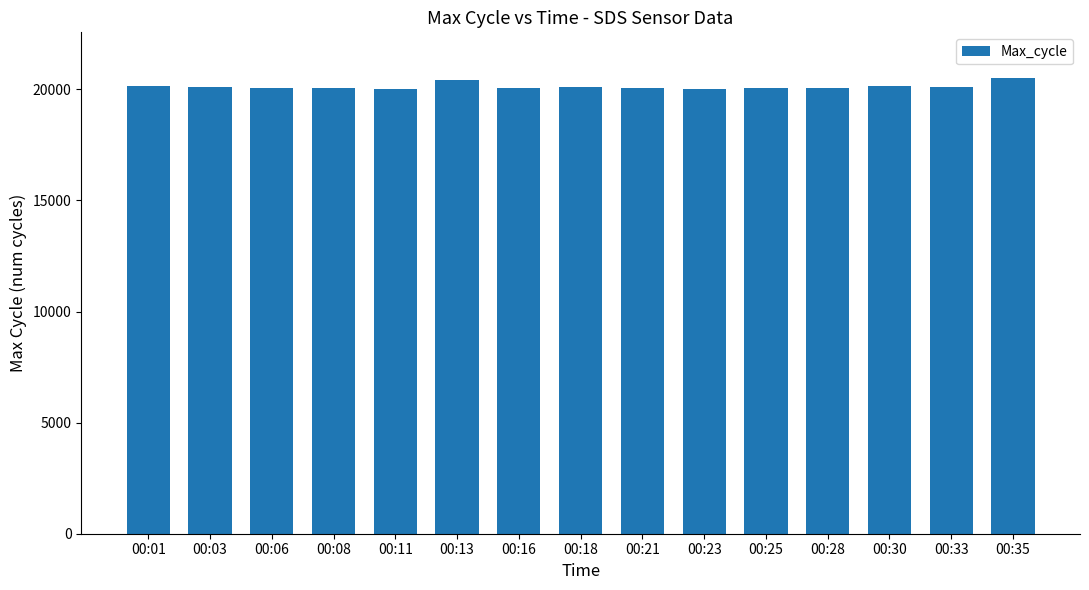

What is the sum of the values at 00:11 and 00:33?

40134